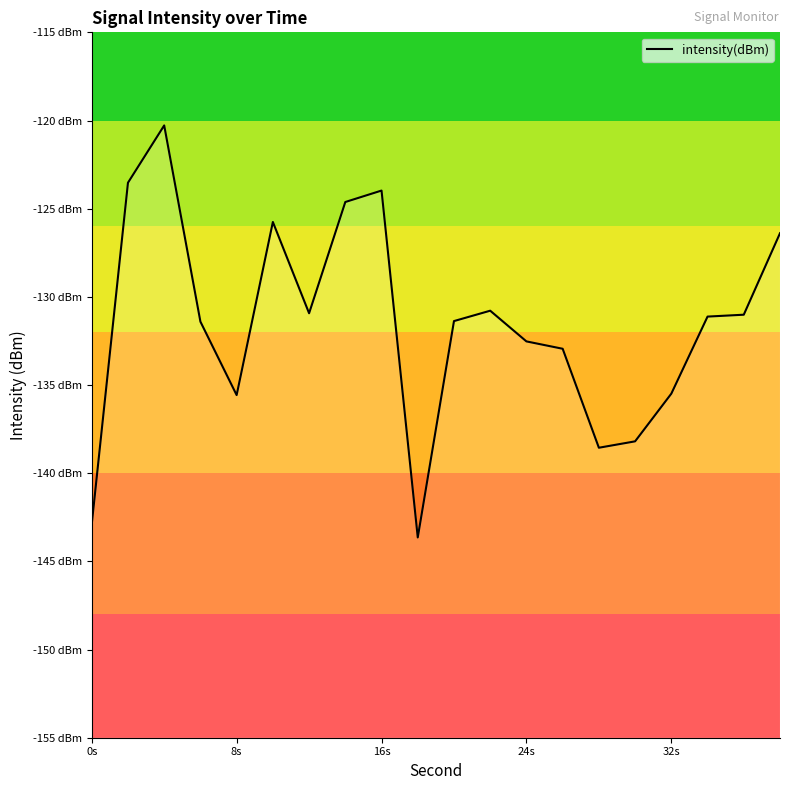

Is this an area chart (filled region under the line)?

No